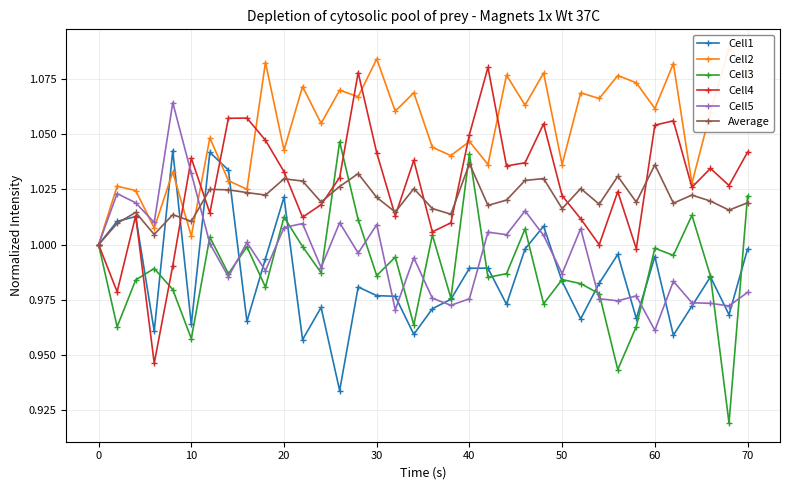

How many interior local peaks does the Cell4 series have?

10